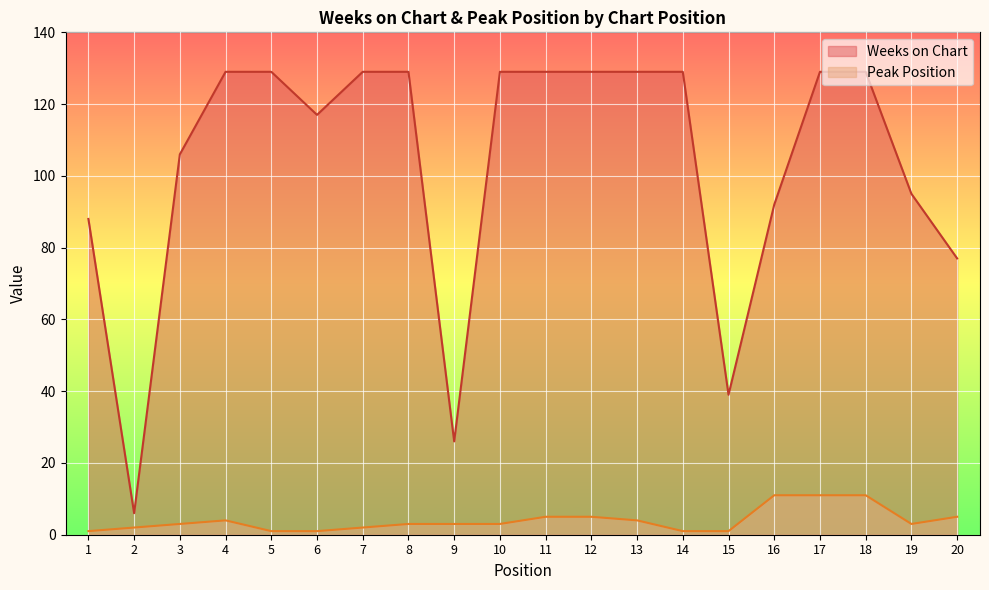

Reading right to left, transcribe all the data shown in this chart.

Weeks on Chart: 20=77	19=95	18=129	17=129	16=92	15=39	14=129	13=129	12=129	11=129	10=129	9=26	8=129	7=129	6=117	5=129	4=129	3=106	2=6	1=88
Peak Position: 20=5	19=3	18=11	17=11	16=11	15=1	14=1	13=4	12=5	11=5	10=3	9=3	8=3	7=2	6=1	5=1	4=4	3=3	2=2	1=1